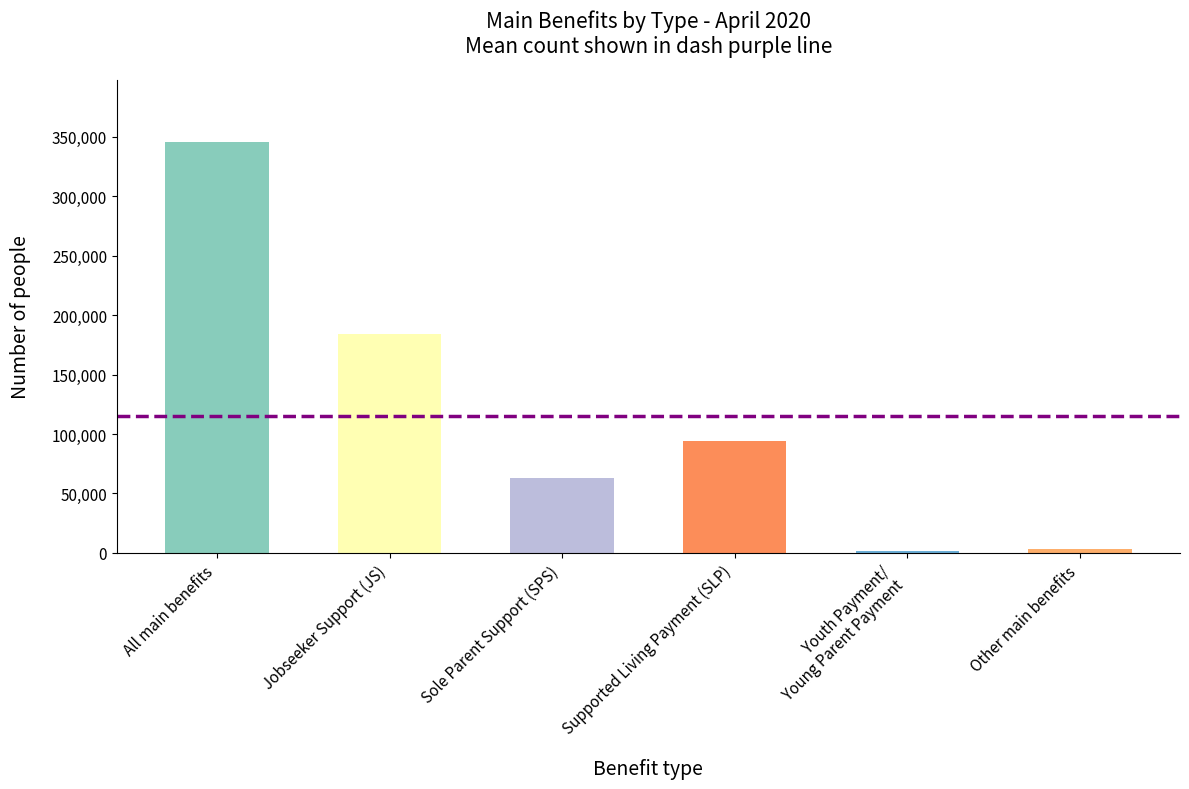

How many data points does each series have?

6